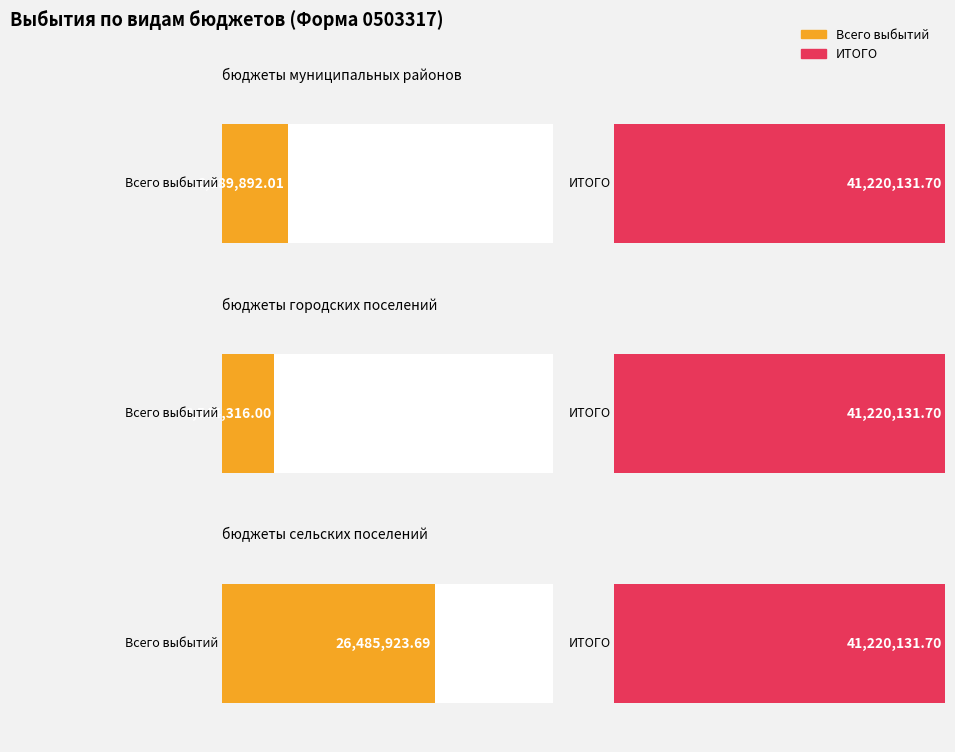

What is the value of the Всего выбытий bar at the 1st from the left?

8189892.0